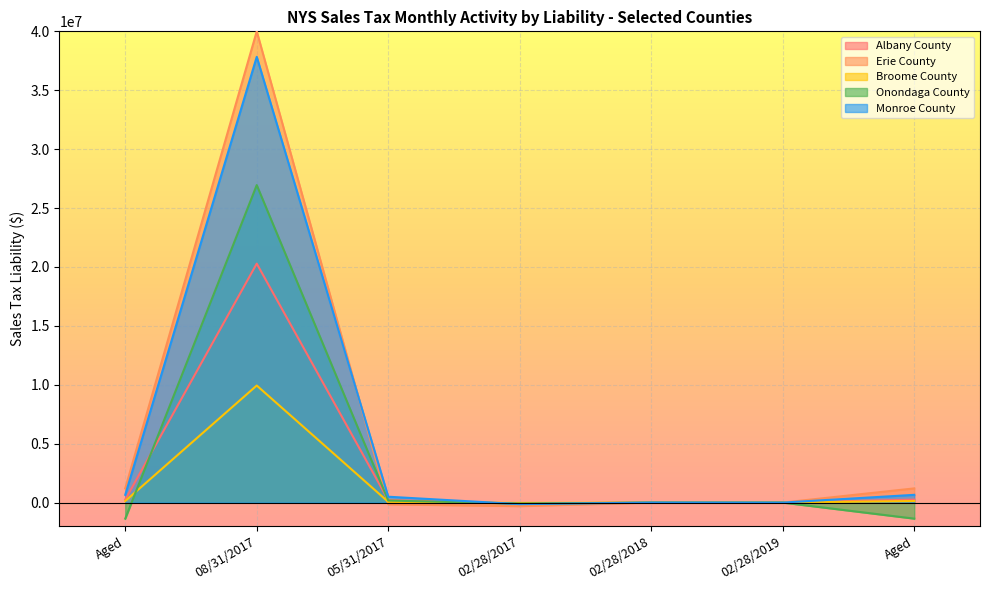

Where is the first local maximum for Broome County?

08/31/2017